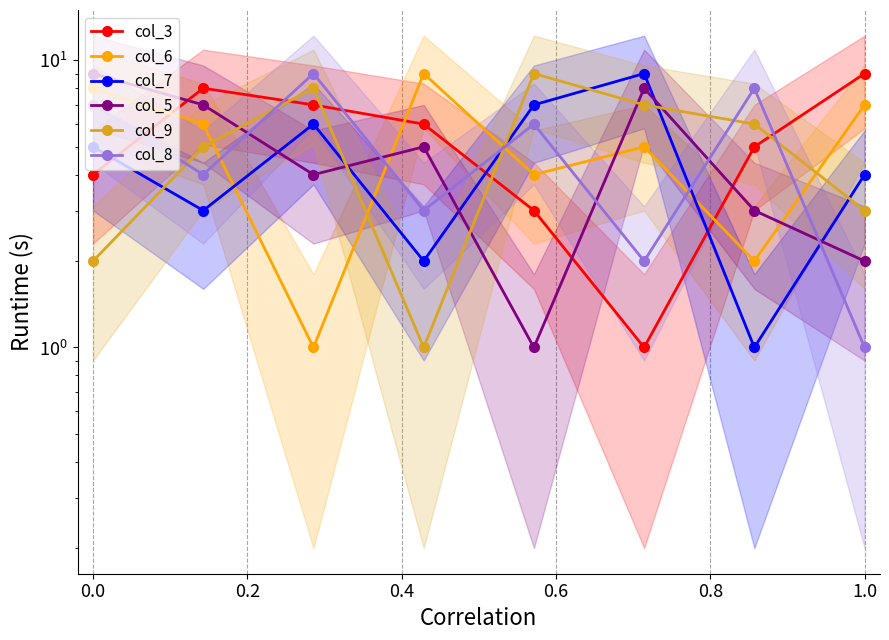

Which category has the highest value across all series?

7